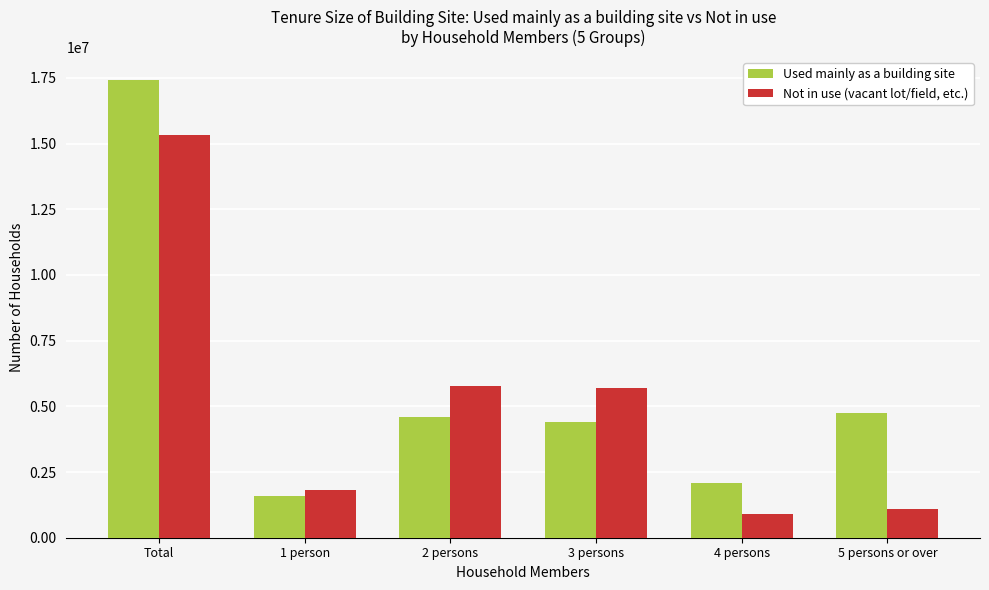

Is the value of Used mainly as a building site at 5 persons or over greater than the value of Not in use (vacant lot/field, etc.) at 3 persons?

No